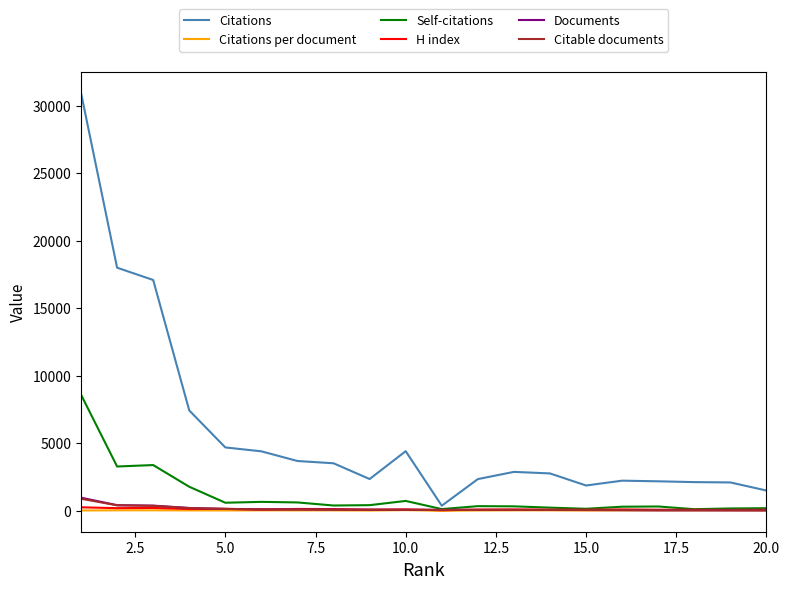

At how many categories does at least one series exceed 25920?

1